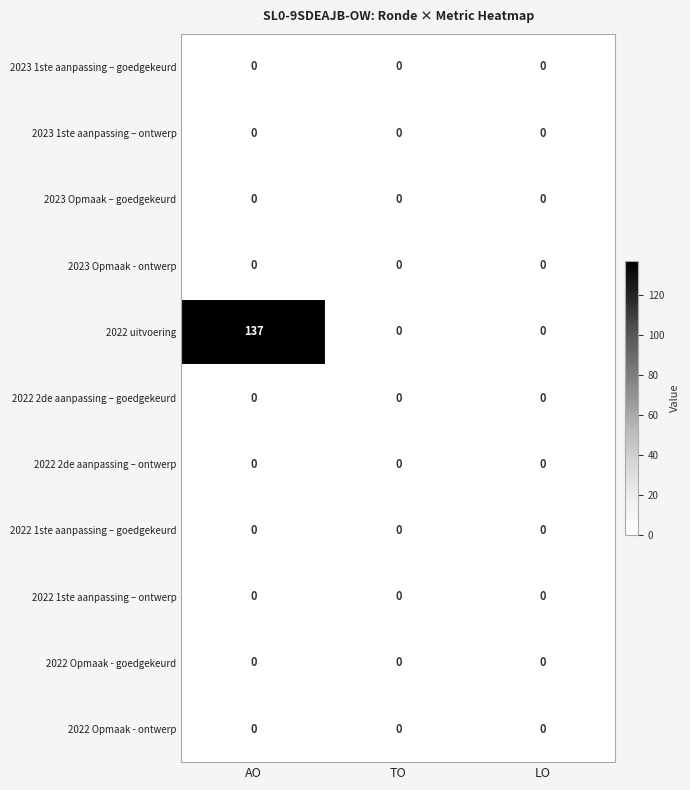

What is the greatest value displayed?

137